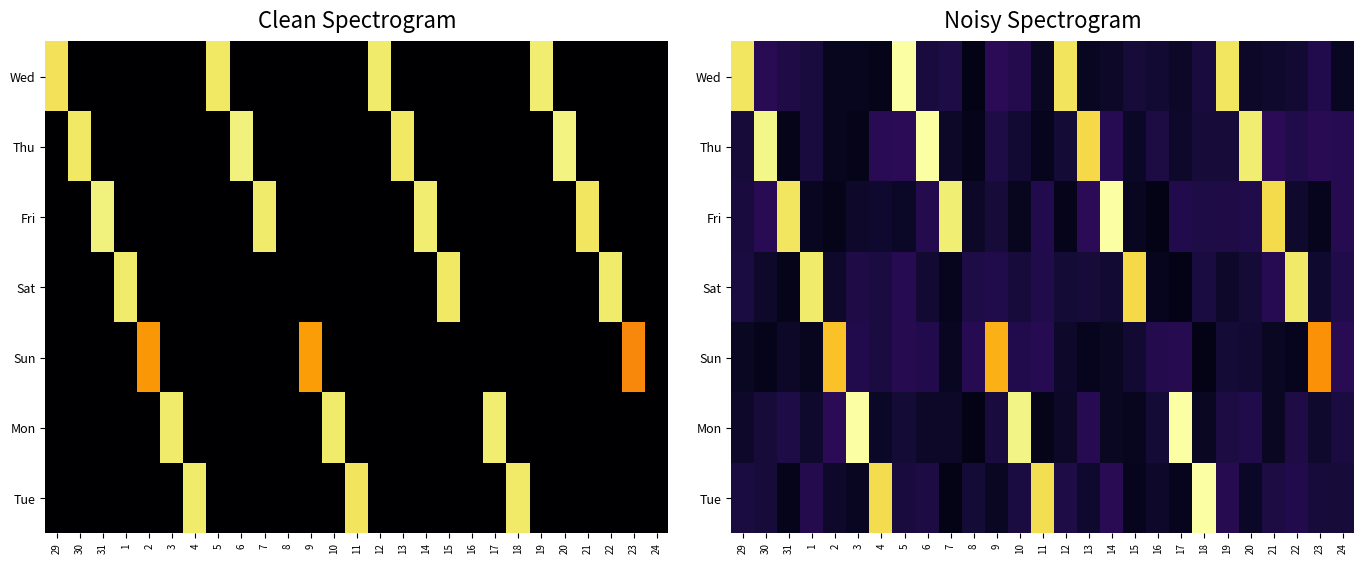

At 31, list the series in order from smallest to largest.

Thu, Sat, Tue, Sun, Mon, Wed, Fri